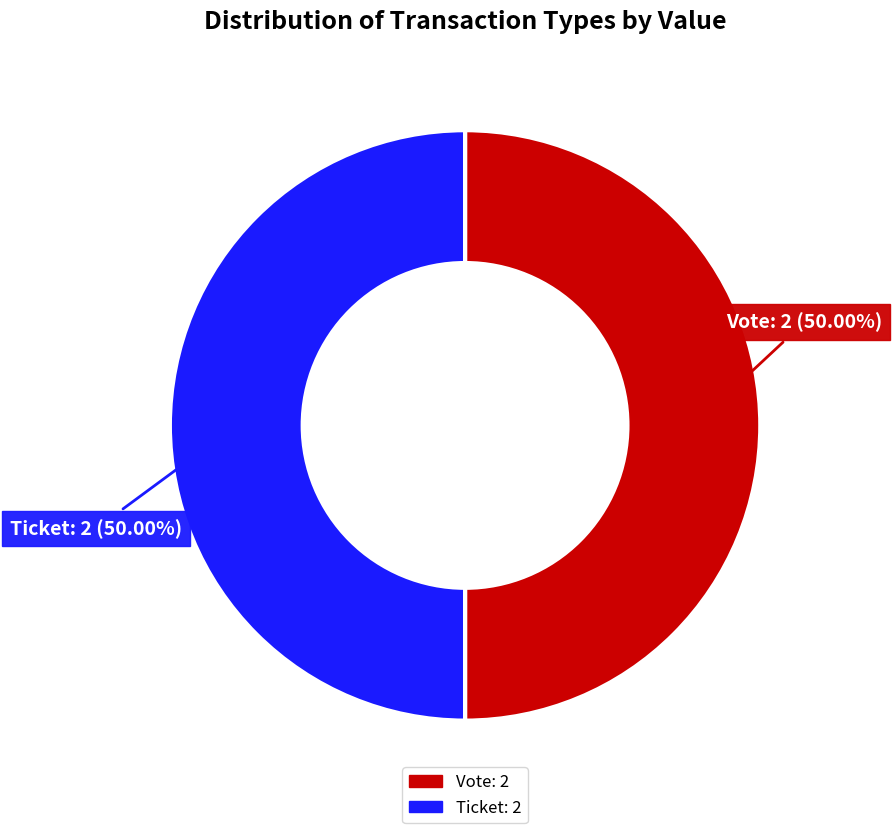

What is the ratio of the value at Ticket to the value at Vote?

1.0